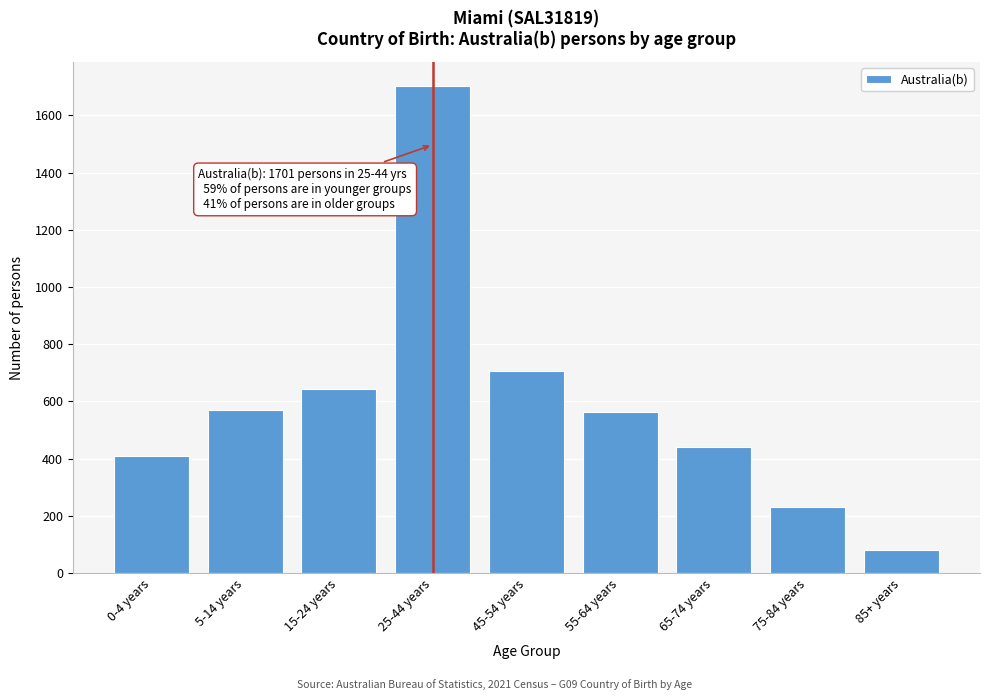

Reading right to left, list all the values displayed in this chart.

80	232	440	561	707	1701	644	569	408